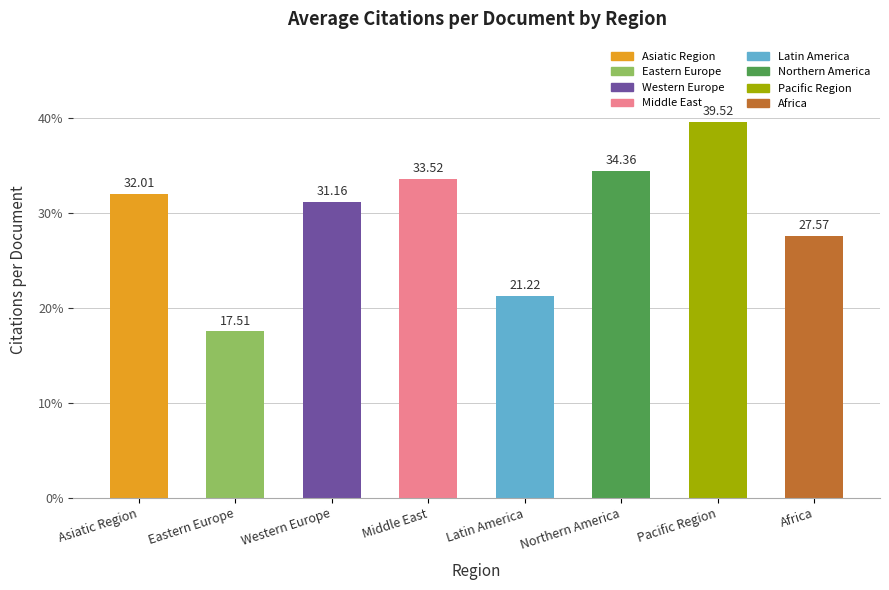

Which label corresponds to the largest value in the chart?

Pacific Region